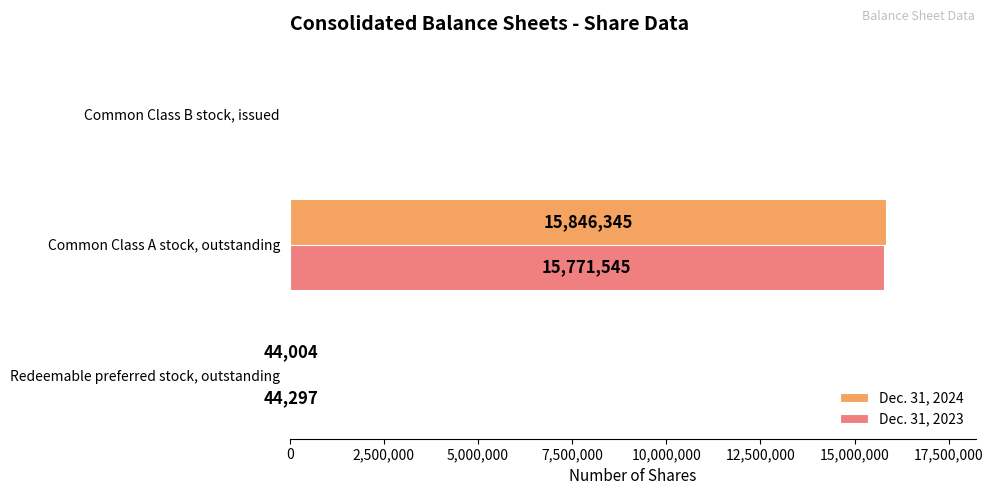

Between Redeemable preferred stock, outstanding and Common Class B stock, issued, which series saw the biggest shift?

Dec. 31, 2023